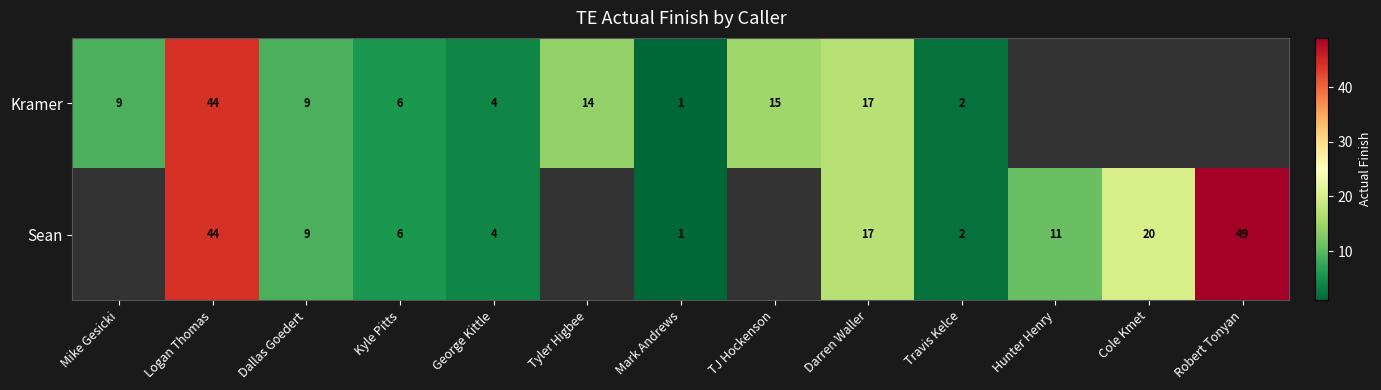

The Sean series shows 17 at Darren Waller. True or false?

True